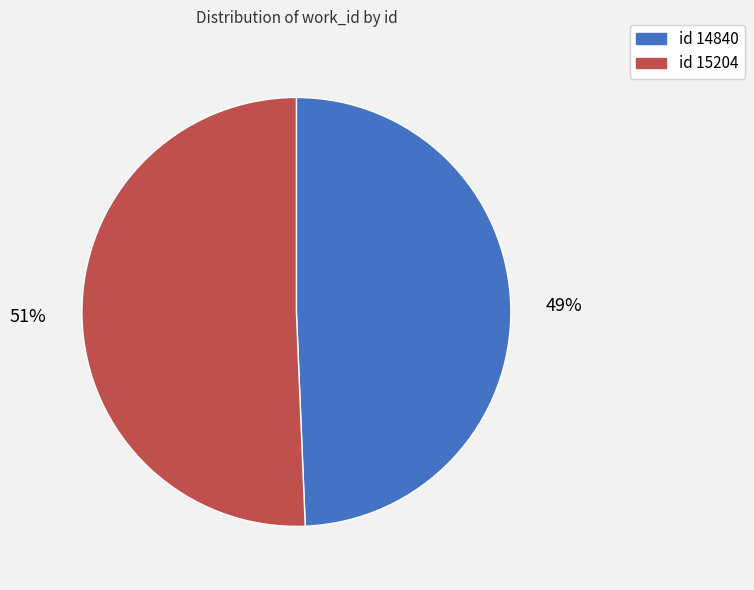

Does any single category account for the majority?

Yes